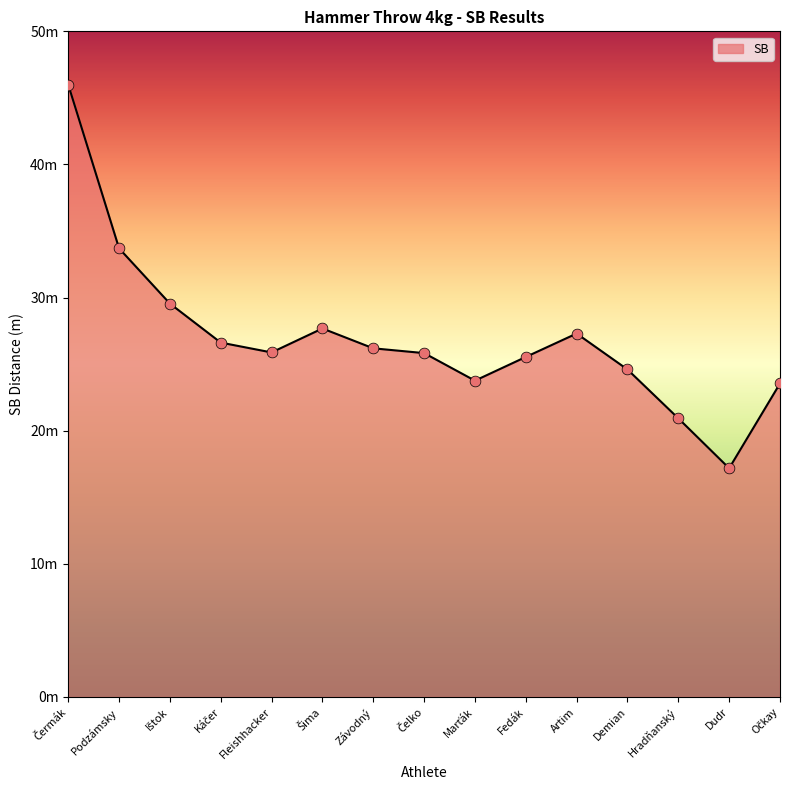

Does the chart have visible grid lines?

No